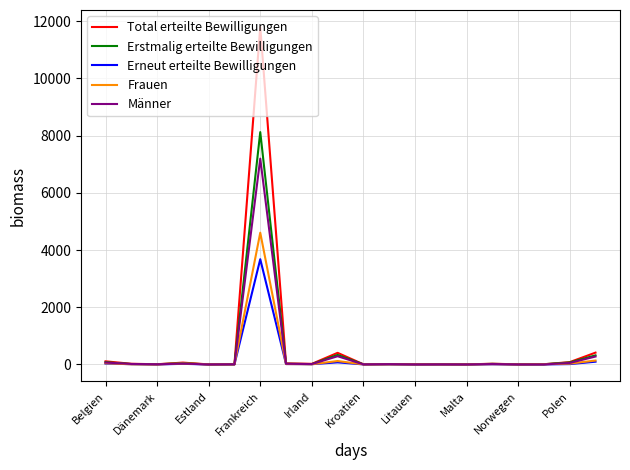

What is the highest value of the Total erteilte Bewilligungen series?

11804